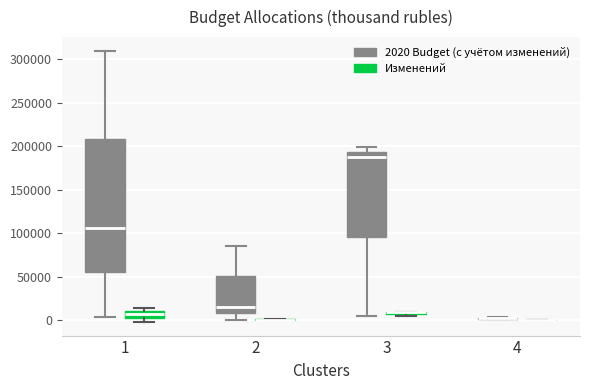

Comparing the boxes themselves (not the whiskers), which one is the tallest?

1 (2020 Budget (с учётом изменений))